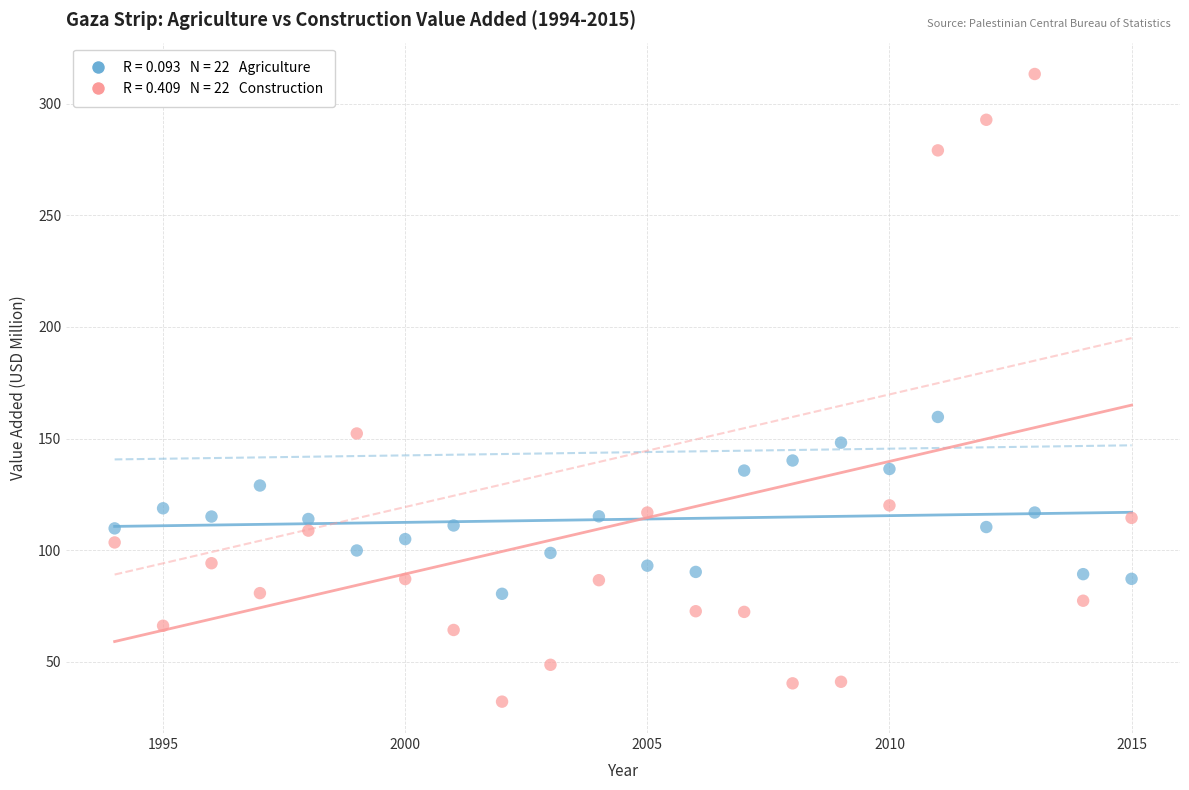

Across all data points, what is the range of X values (max minus min)?

21.0